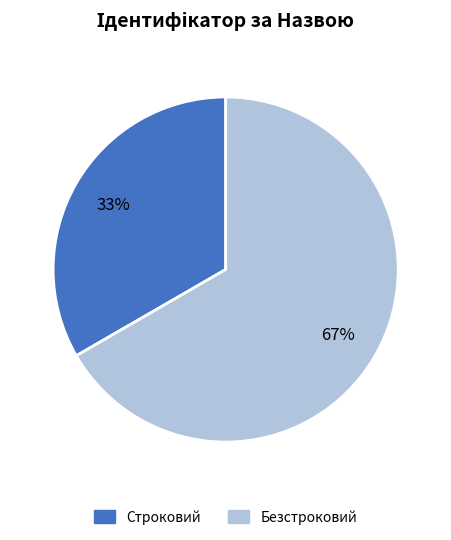

Which slice is the smallest?

Строковий